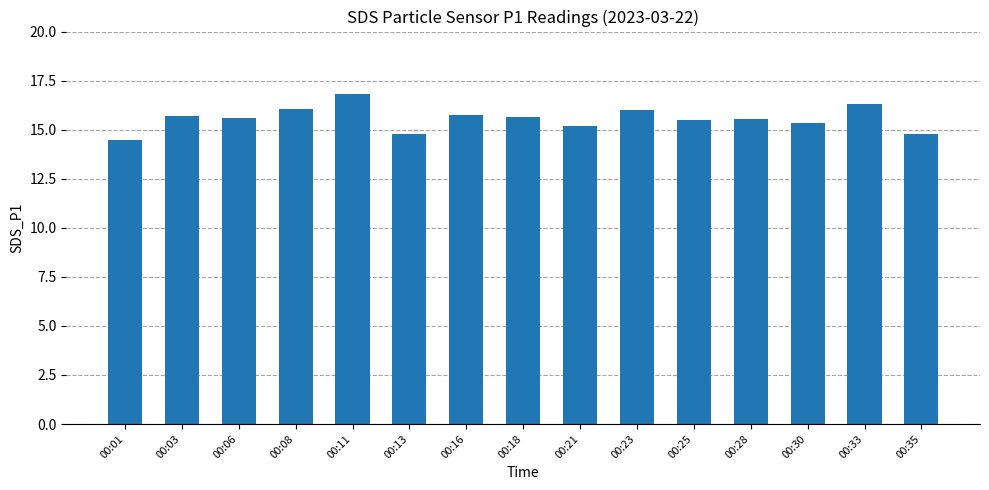

Which category has the lowest value across all series?

00:01